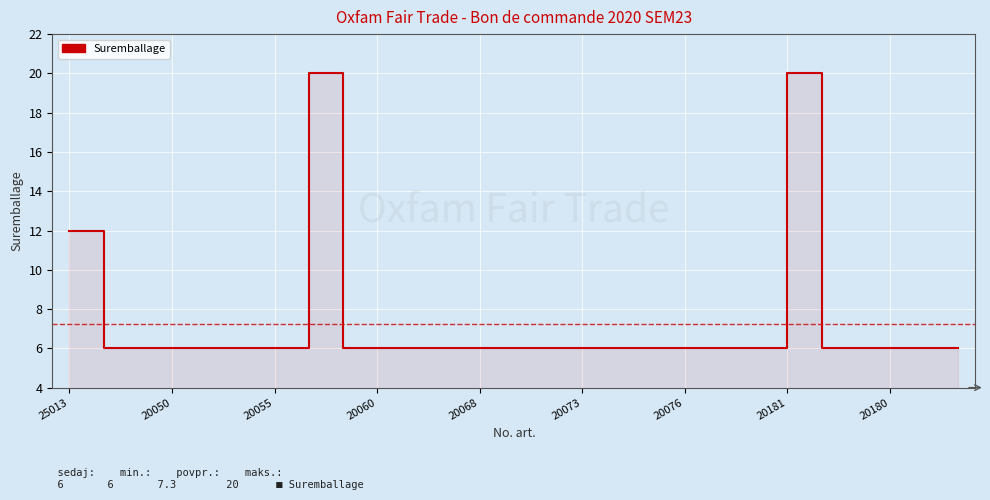

Which label corresponds to the largest value in the chart?

20181